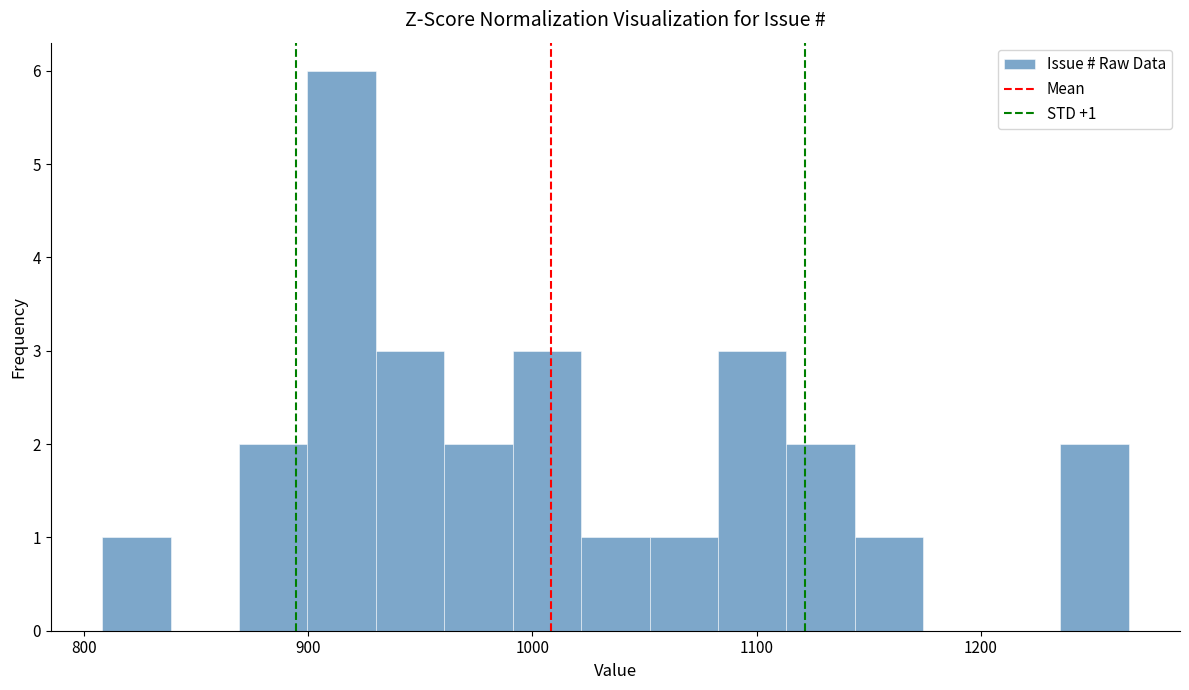

Read against the x-axis, roughly where is the centre of the tallest bar?

910